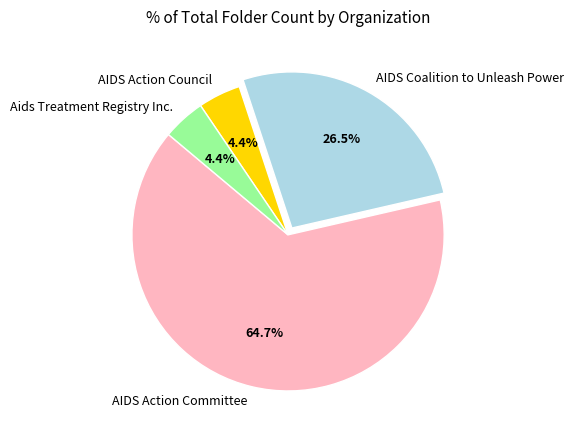

What is the largest slice in the pie chart?

AIDS Action Committee